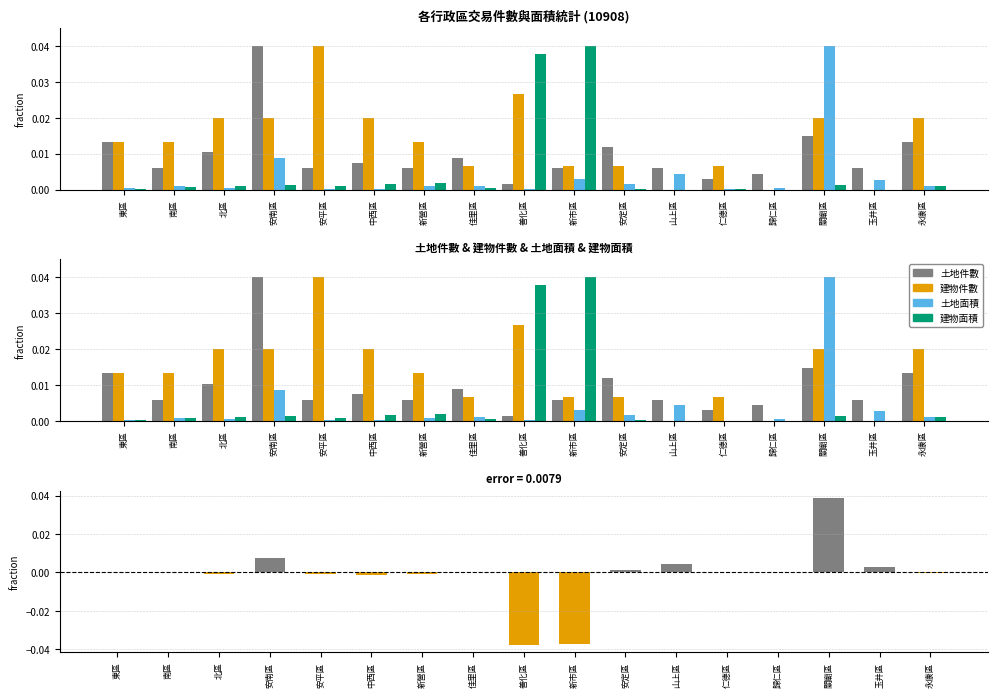

At 歸仁區, list the series in order from smallest to largest.

建物件數, 建物面積, 土地面積, 面積差值, 土地件數